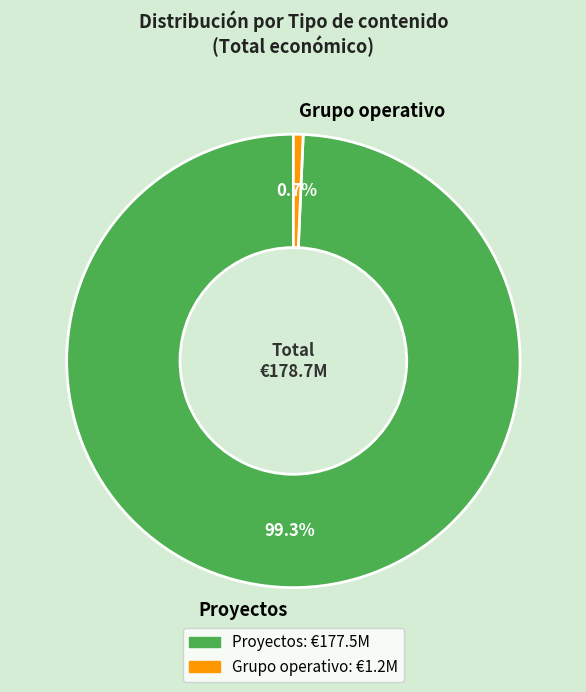

Which slice is the smallest?

Grupo operativo